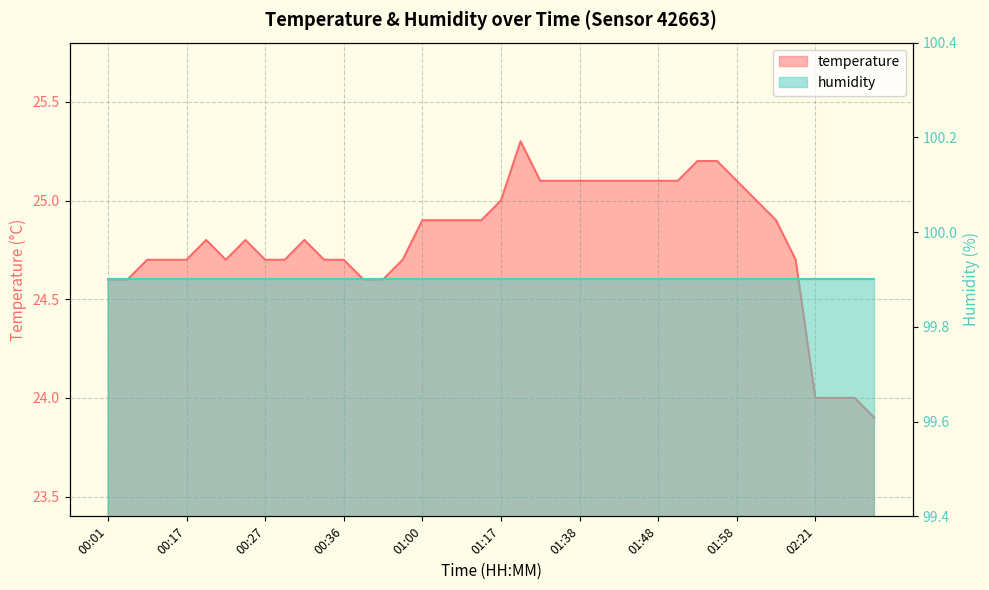

At which label is the value closest to 24?

02:21